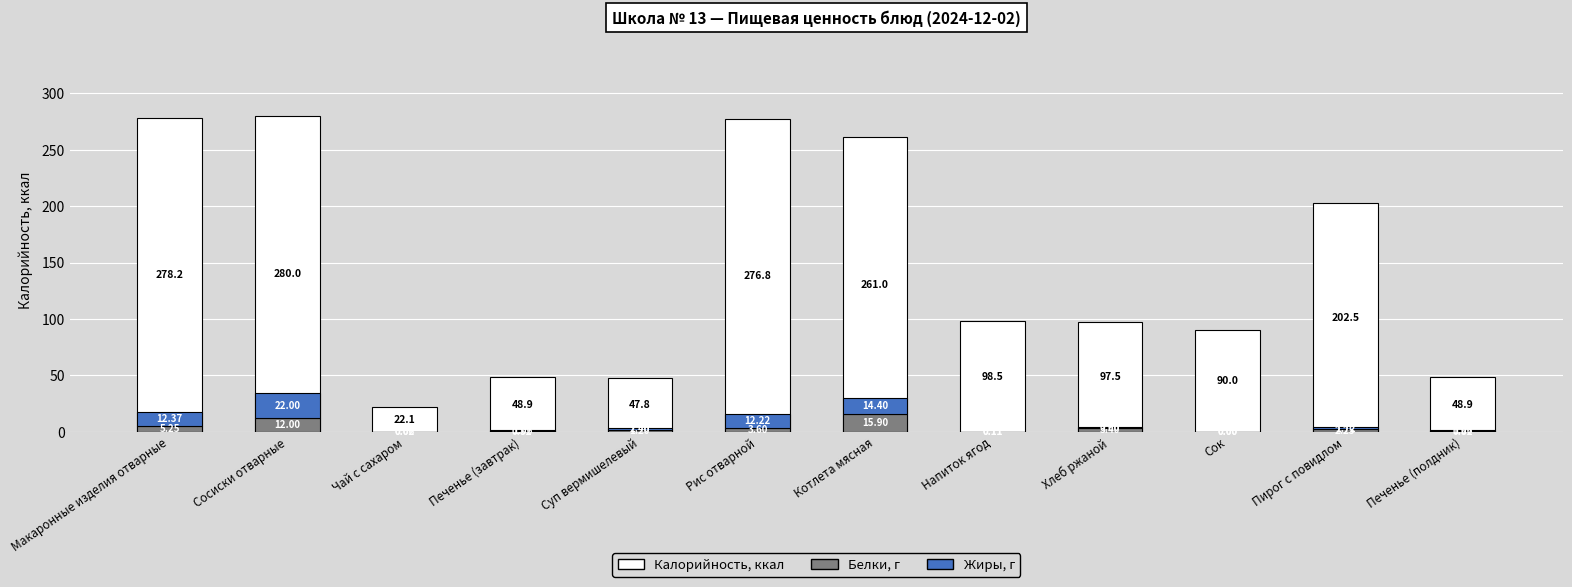

How many bars are there in each group?

3